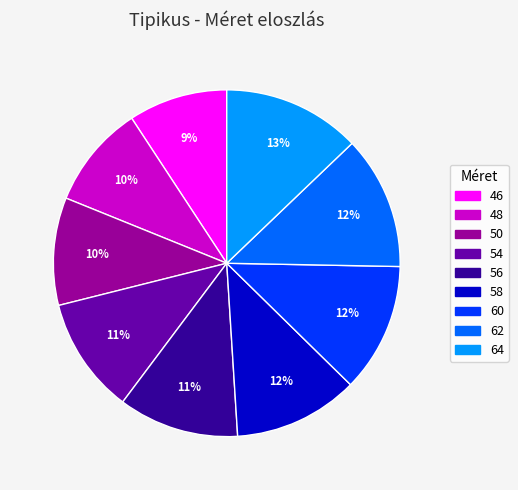

Between 64 and 60, which is larger?

64